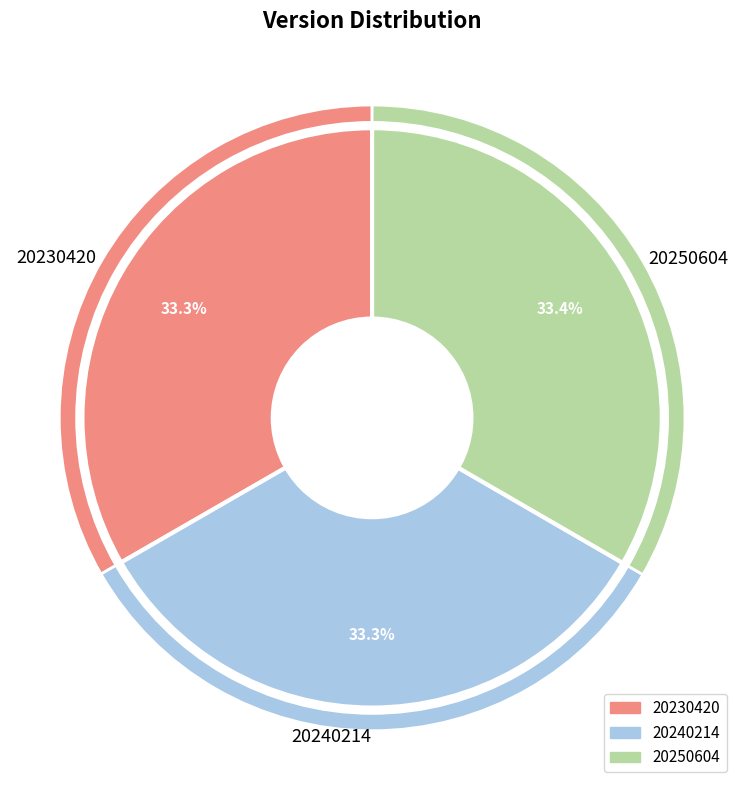

How many slices are in this pie chart?

3